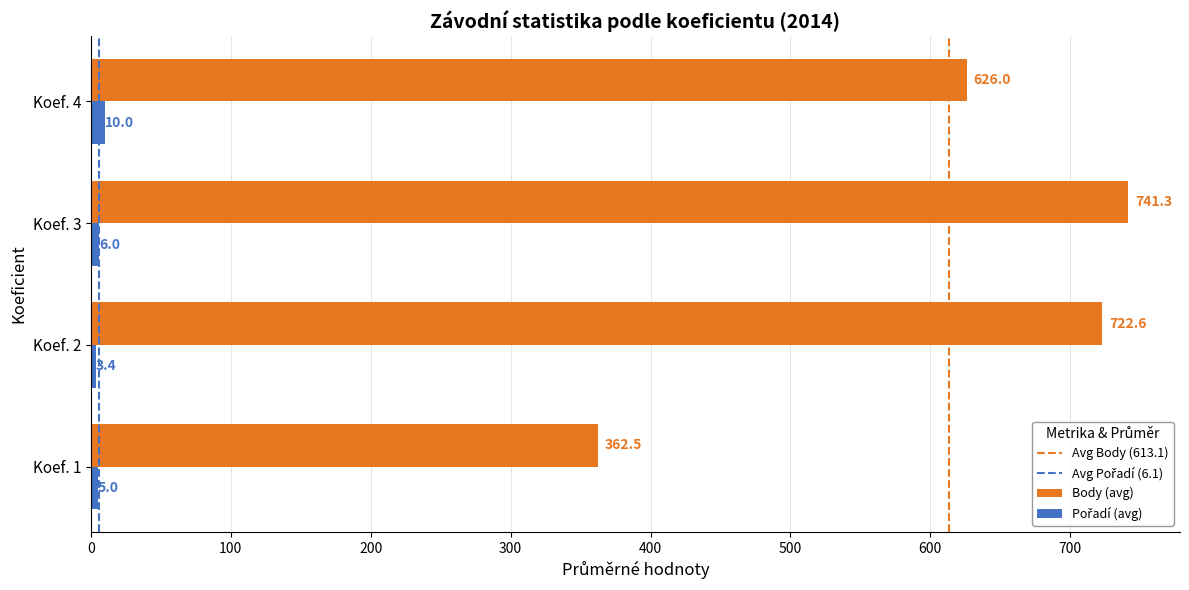

True or false: Body (avg) has a value of 141.3 at Koef. 4.

False